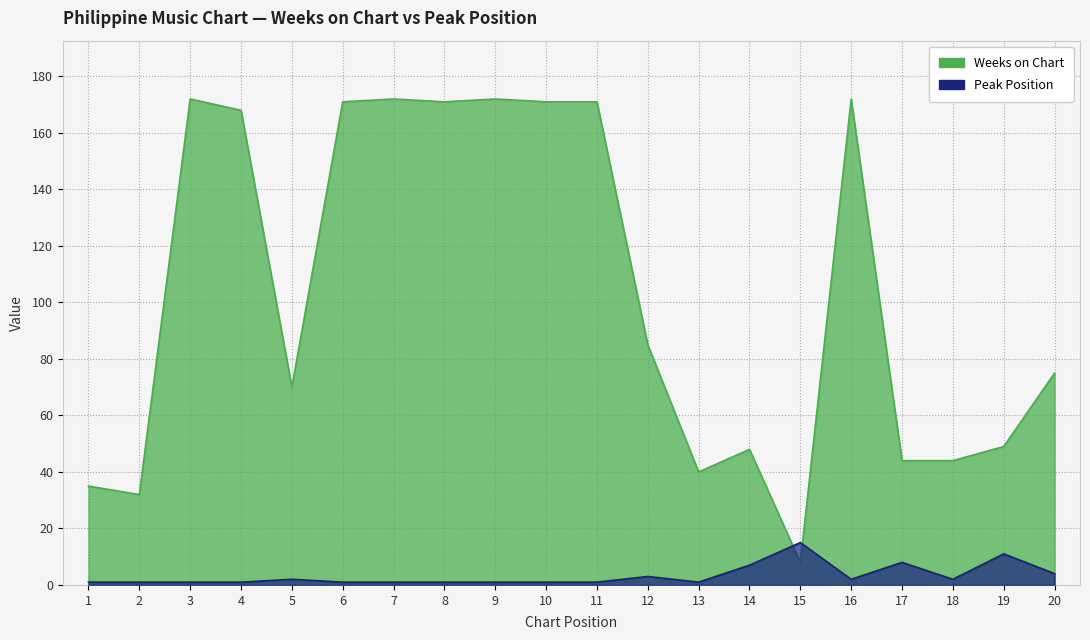

Count the number of categories in the chart.

20